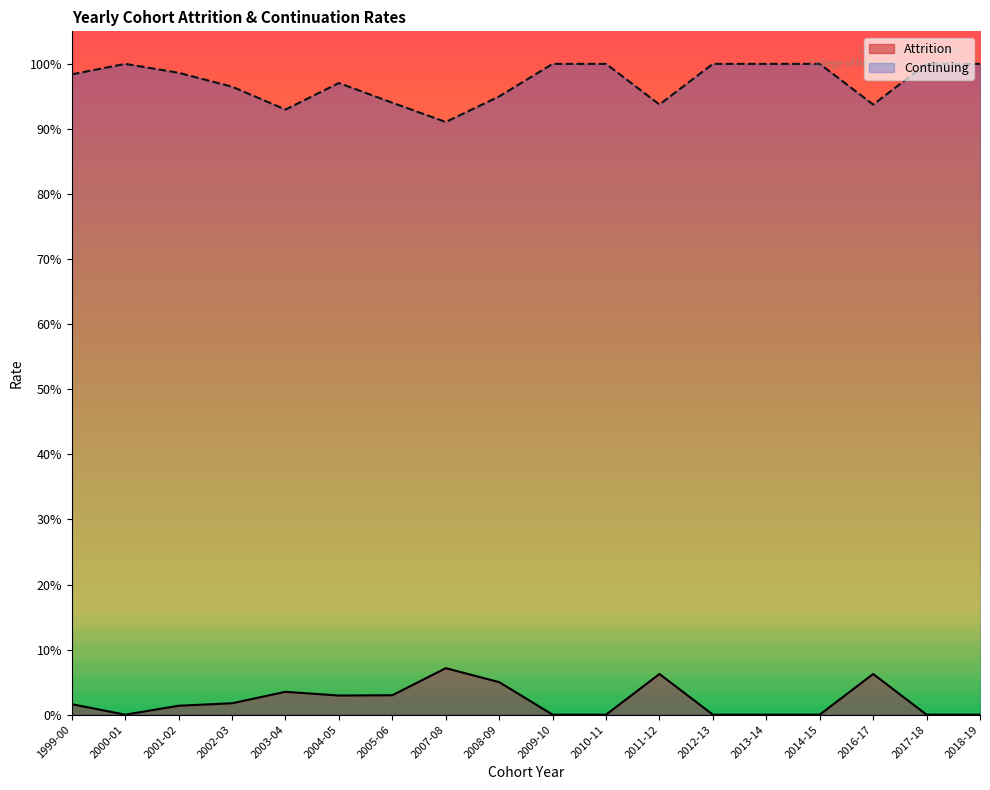

The Attrition series shows -0.0 at 2009-10. True or false?

False